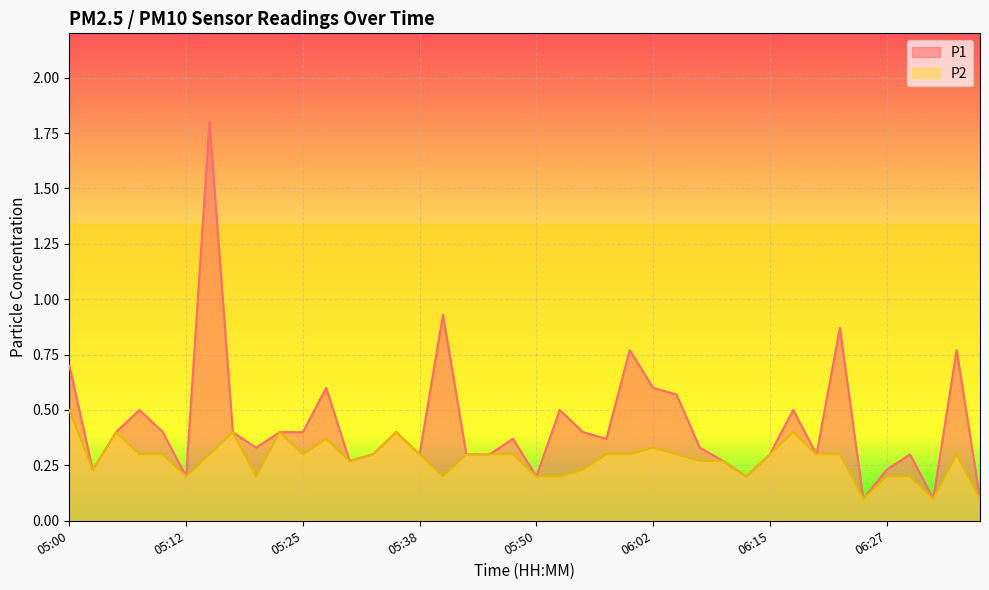

Reading left to right, what are all the values shown in this chart?

P1: 05:00=0.7	05:03=0.2	05:05=0.4	05:07=0.5	05:10=0.4	05:12=0.2	05:15=1.8	05:17=0.4	05:20=0.3	05:22=0.4	05:25=0.4	05:27=0.6	05:30=0.3	05:33=0.3	05:35=0.4	05:38=0.3	05:40=0.9	05:42=0.3	05:45=0.3	05:47=0.4	05:50=0.2	05:52=0.5	05:55=0.4	05:57=0.4	06:00=0.8	06:02=0.6	06:05=0.6	06:07=0.3	06:10=0.3	06:12=0.2	06:15=0.3	06:17=0.5	06:20=0.3	06:22=0.9	06:24=0.1	06:27=0.2	06:29=0.3	06:32=0.1	06:37=0.8	06:40=0.1
P2: 05:00=0.5	05:03=0.2	05:05=0.4	05:07=0.3	05:10=0.3	05:12=0.2	05:15=0.3	05:17=0.4	05:20=0.2	05:22=0.4	05:25=0.3	05:27=0.4	05:30=0.3	05:33=0.3	05:35=0.4	05:38=0.3	05:40=0.2	05:42=0.3	05:45=0.3	05:47=0.3	05:50=0.2	05:52=0.2	05:55=0.2	05:57=0.3	06:00=0.3	06:02=0.3	06:05=0.3	06:07=0.3	06:10=0.3	06:12=0.2	06:15=0.3	06:17=0.4	06:20=0.3	06:22=0.3	06:24=0.1	06:27=0.2	06:29=0.2	06:32=0.1	06:37=0.3	06:40=0.1